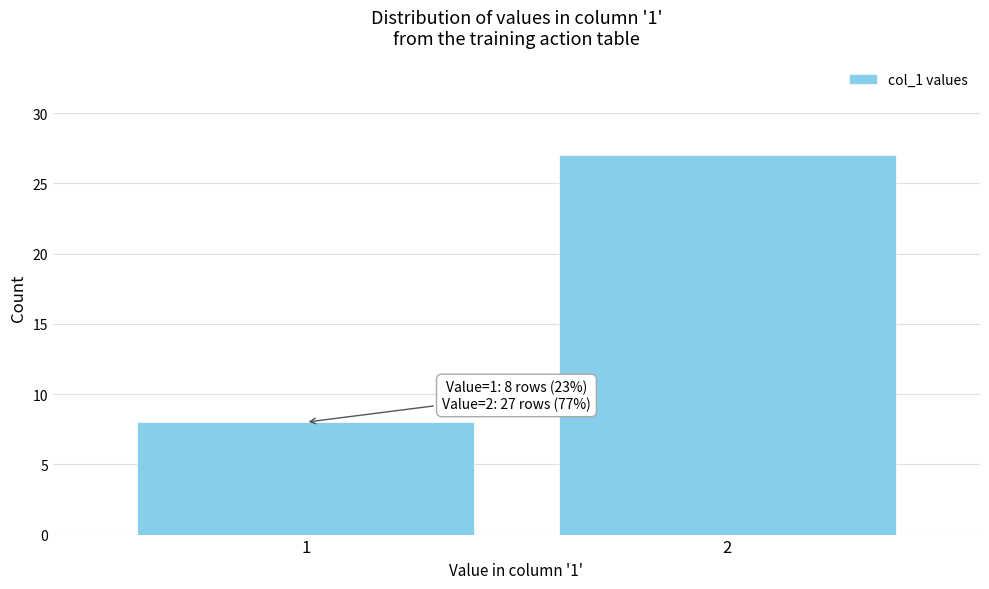

Reading left to right, transcribe all the data shown in this chart.

8	27